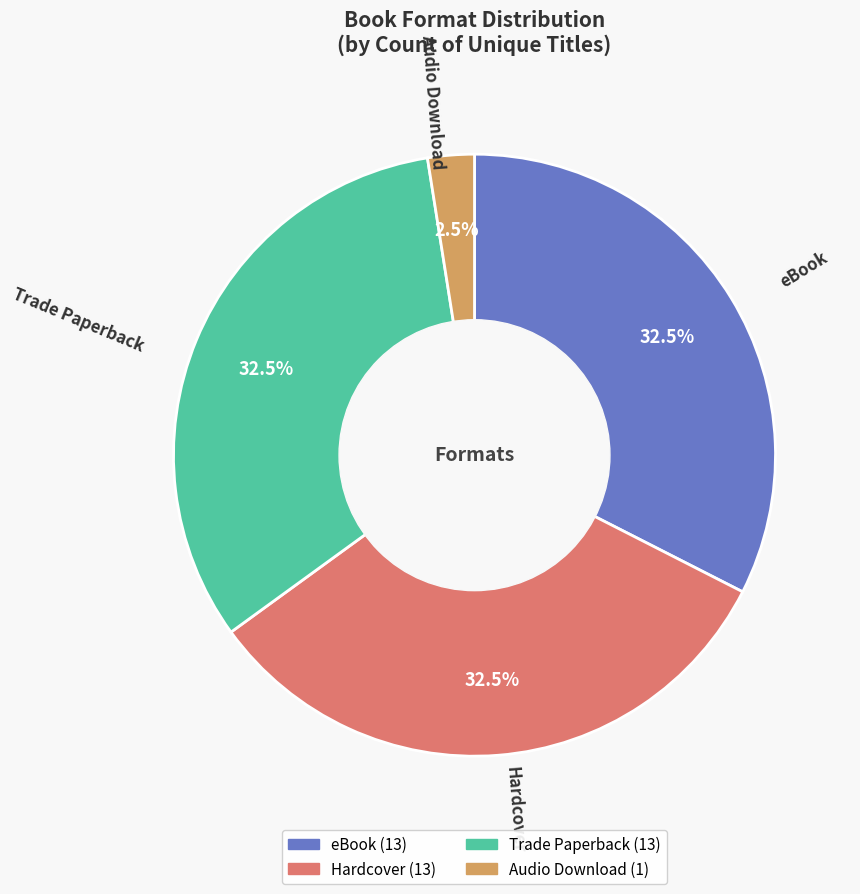

Between eBook and Audio Download, which is larger?

eBook